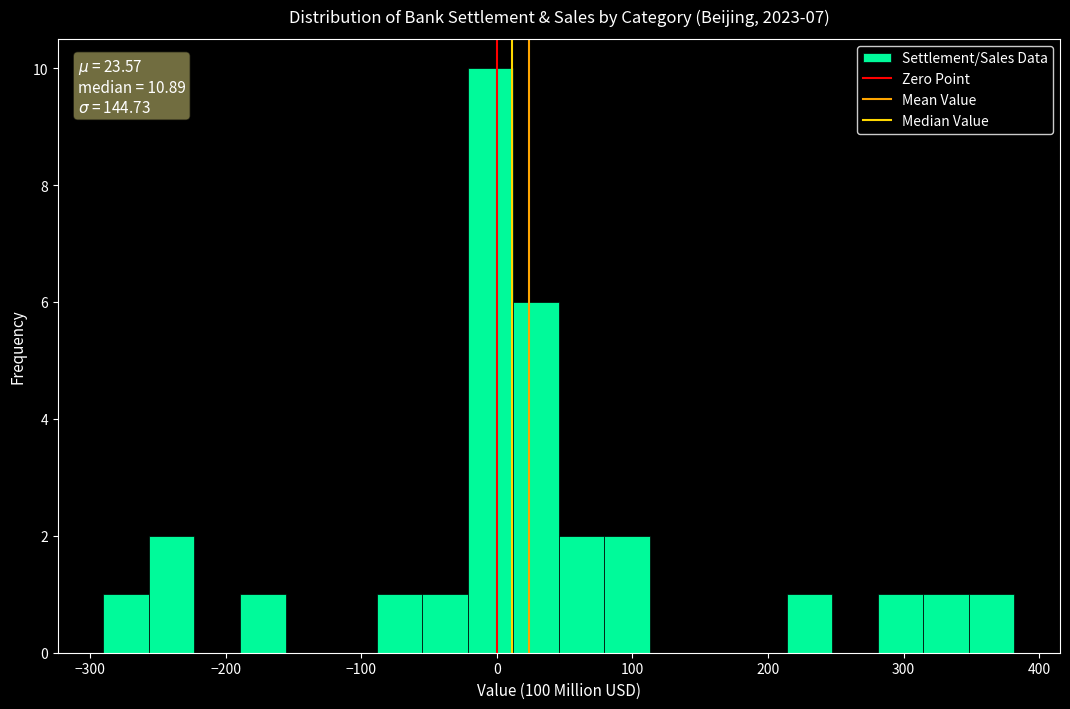

Read against the x-axis, roughly where is the centre of the tallest bar?

0